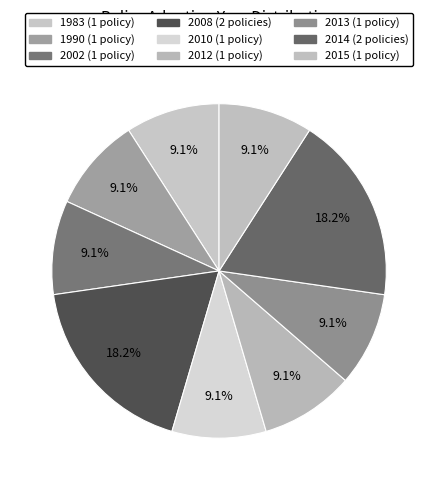

Count the number of slices in the pie.

9